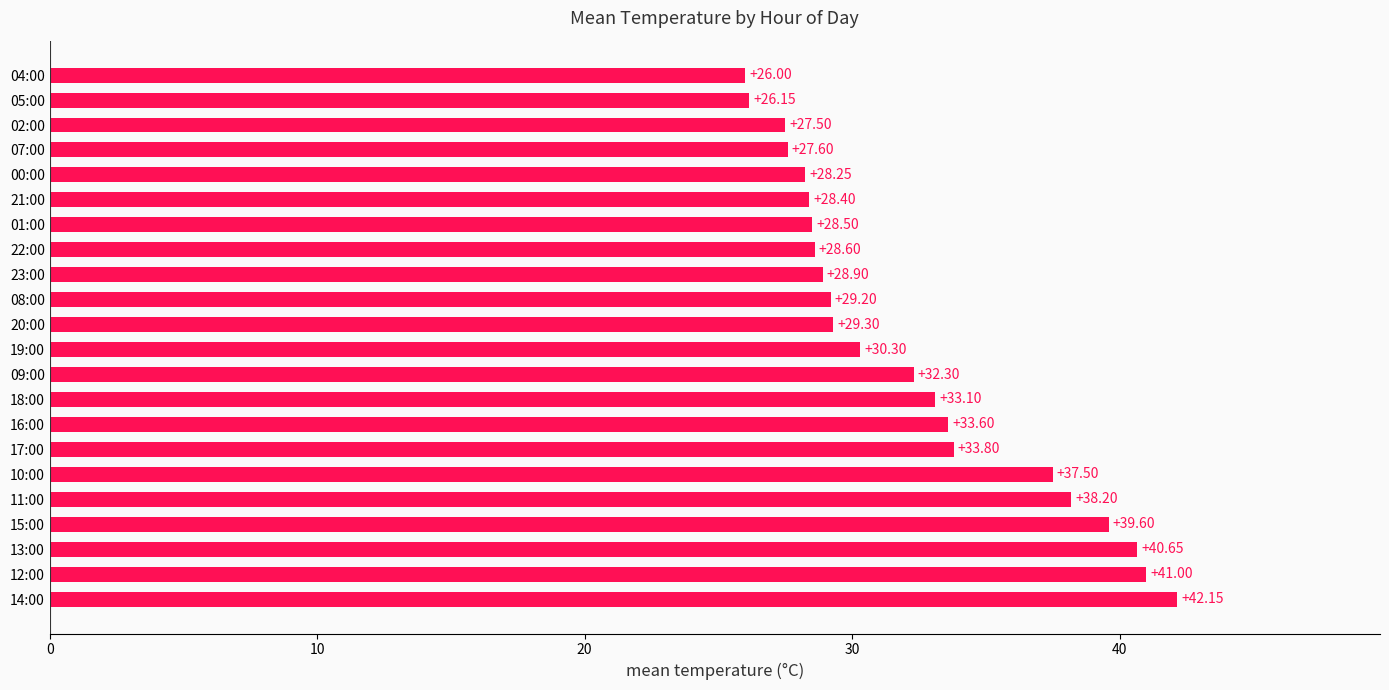

What is the average value?

32.3